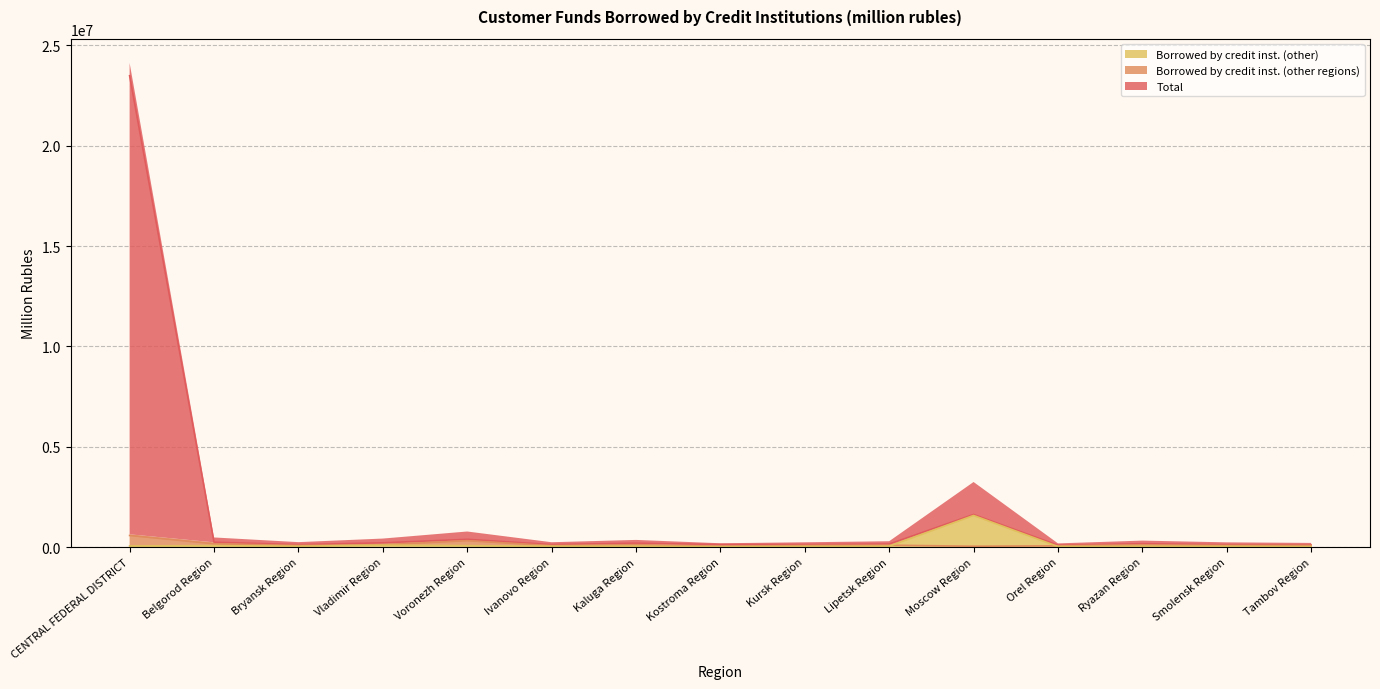

What is the sum of the Total values at Orel Region and CENTRAL FEDERAL DISTRICT?

23580395